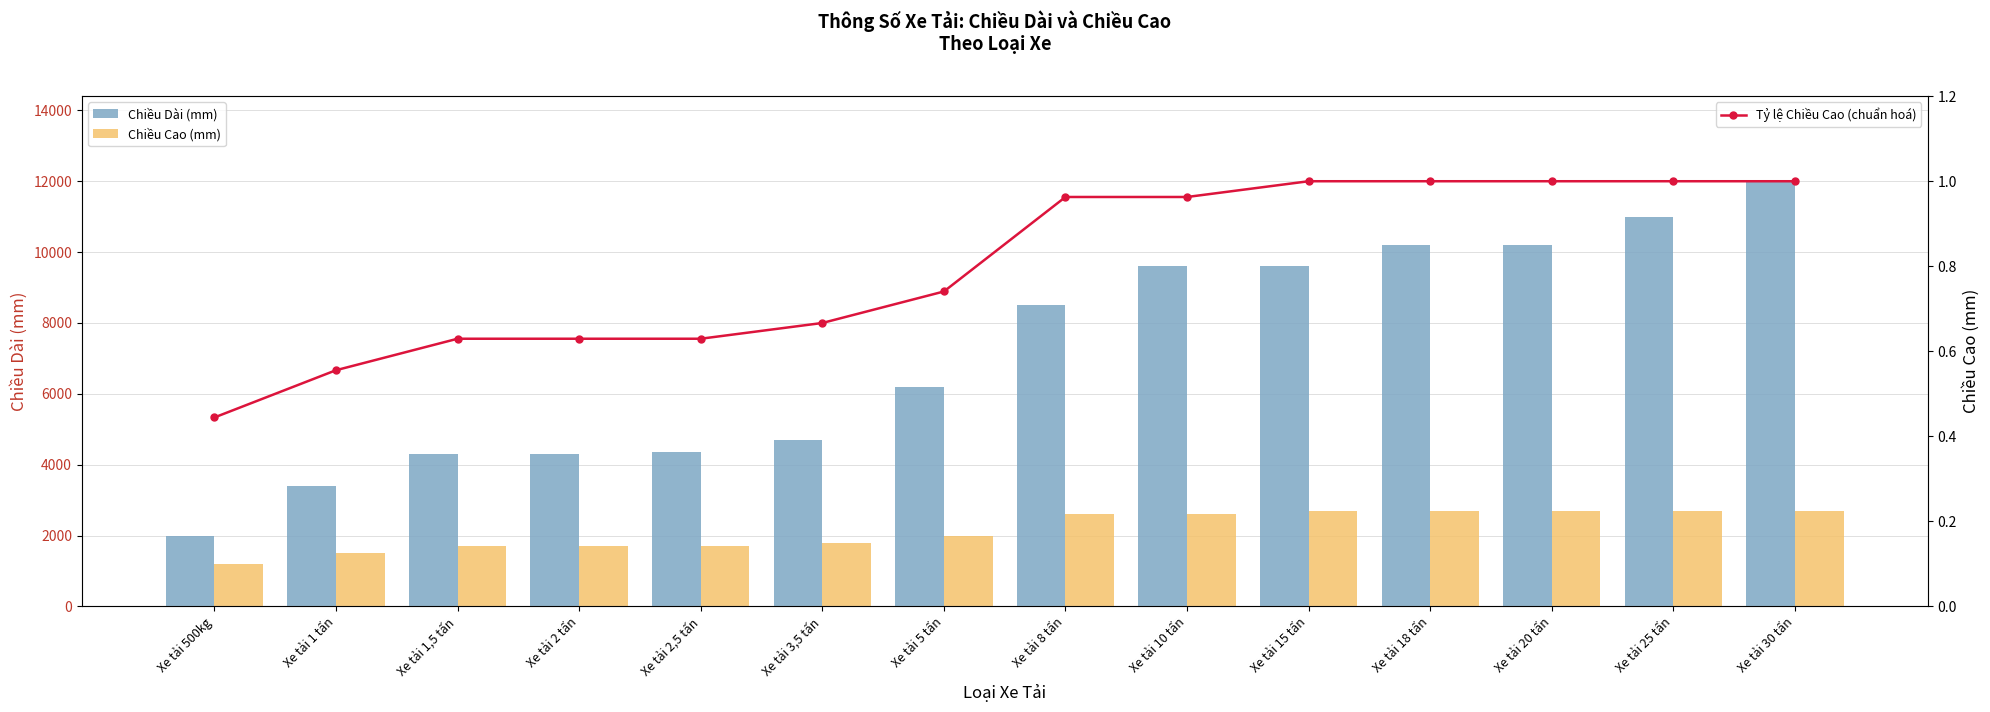

The value of Tỷ lệ Chiều Cao (chuẩn hoá) at Xe tải 1,5 tấn is 0.6. True or false?

True